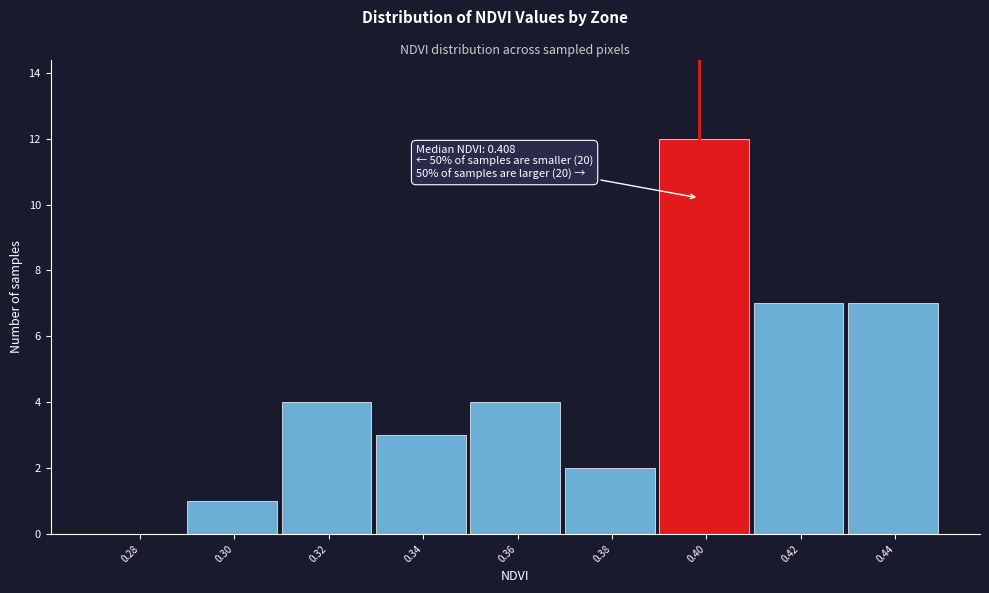

Reading left to right, list all the values displayed in this chart.

0.28=0	0.30=1	0.32=4	0.34=3	0.36=4	0.38=2	0.40=12	0.42=7	0.44=7